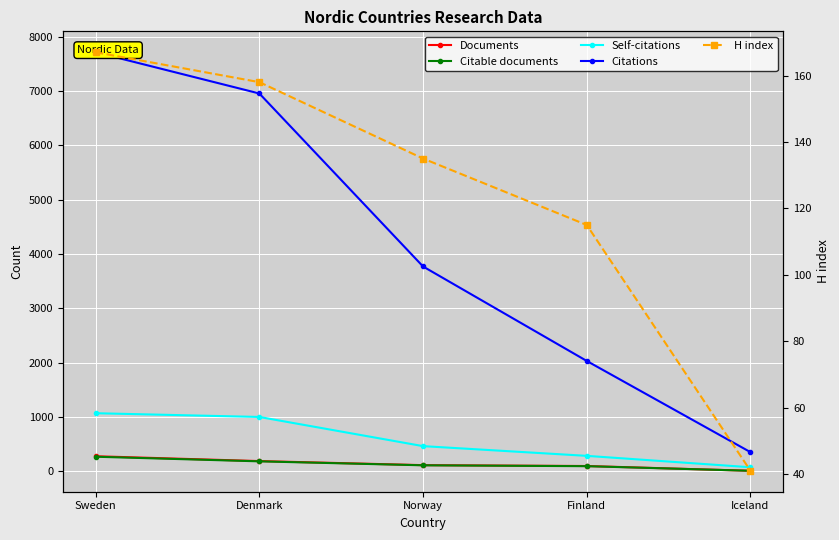

What value does the H index series have at Norway?

135